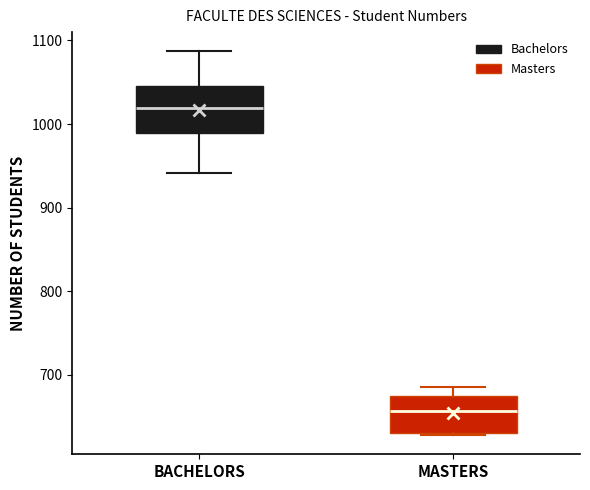

Which box is the tallest, from its lower edge to its upper edge?

BACHELORS